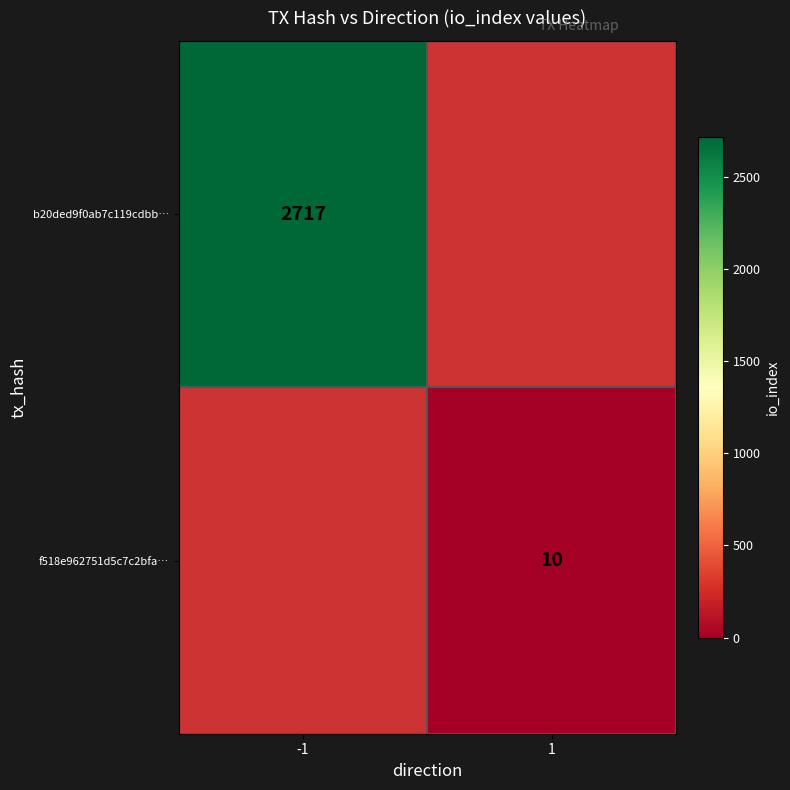

The f518e962751d5c7c2bfa… series shows 10 at 1. True or false?

True